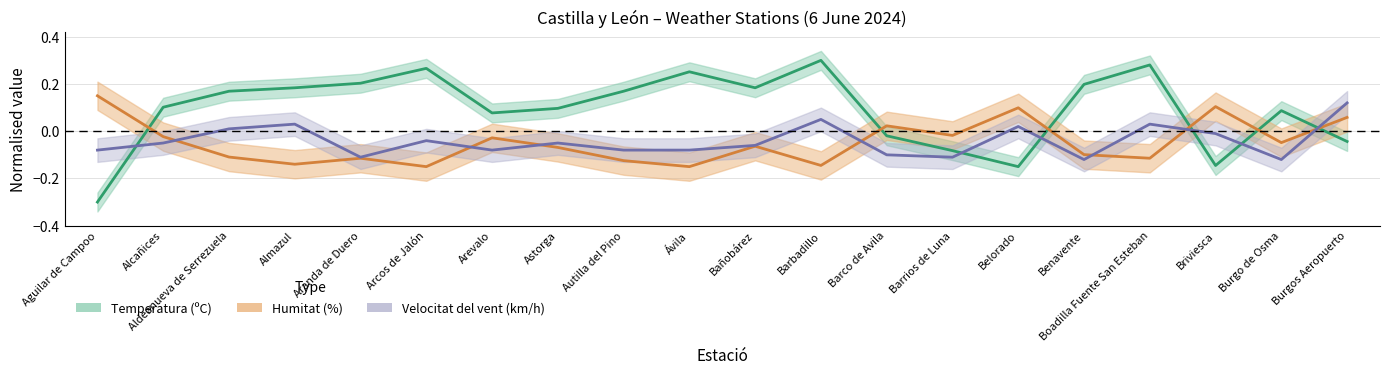

At Aguilar de Campoo, list the series in order from smallest to largest.

Temperatura (ºC), Velocitat del vent (km/h), Humitat (%)